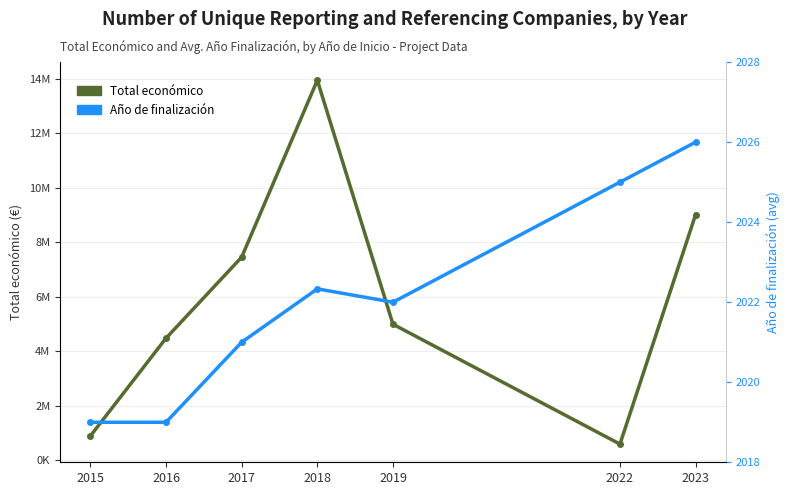

Count the number of data series in this chart.

2